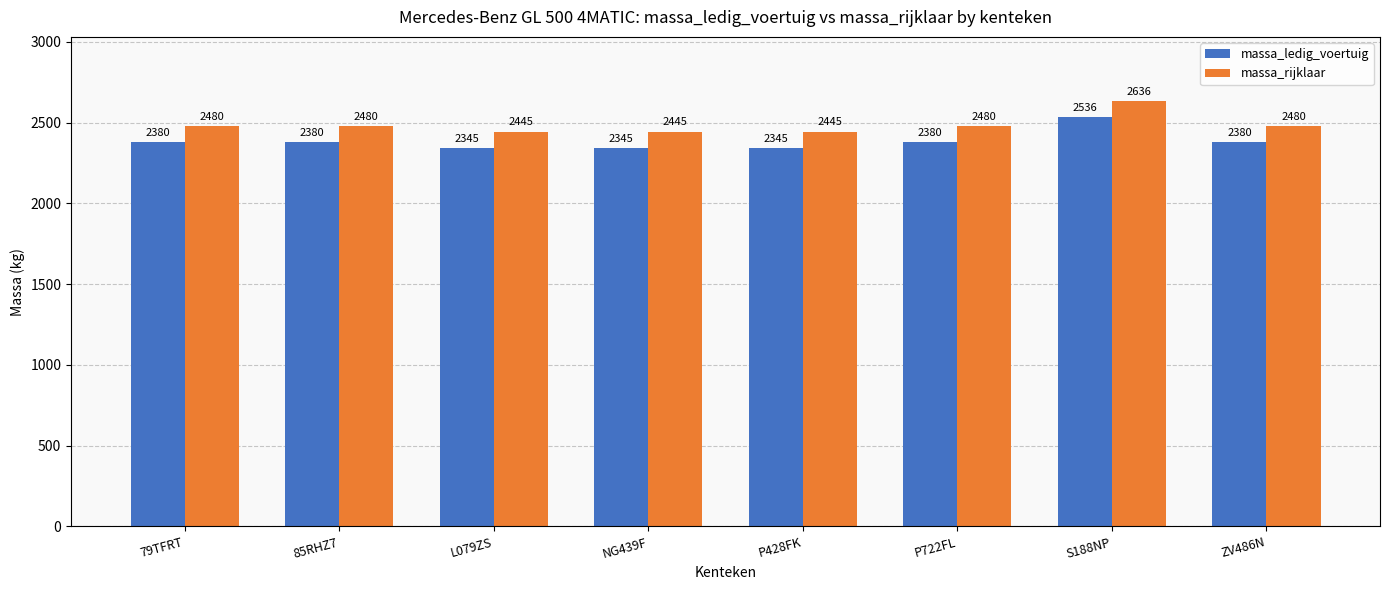

Reading left to right, what are all the values shown in this chart?

massa_ledig_voertuig: 2380	2380	2345	2345	2345	2380	2536	2380
massa_rijklaar: 2480	2480	2445	2445	2445	2480	2636	2480